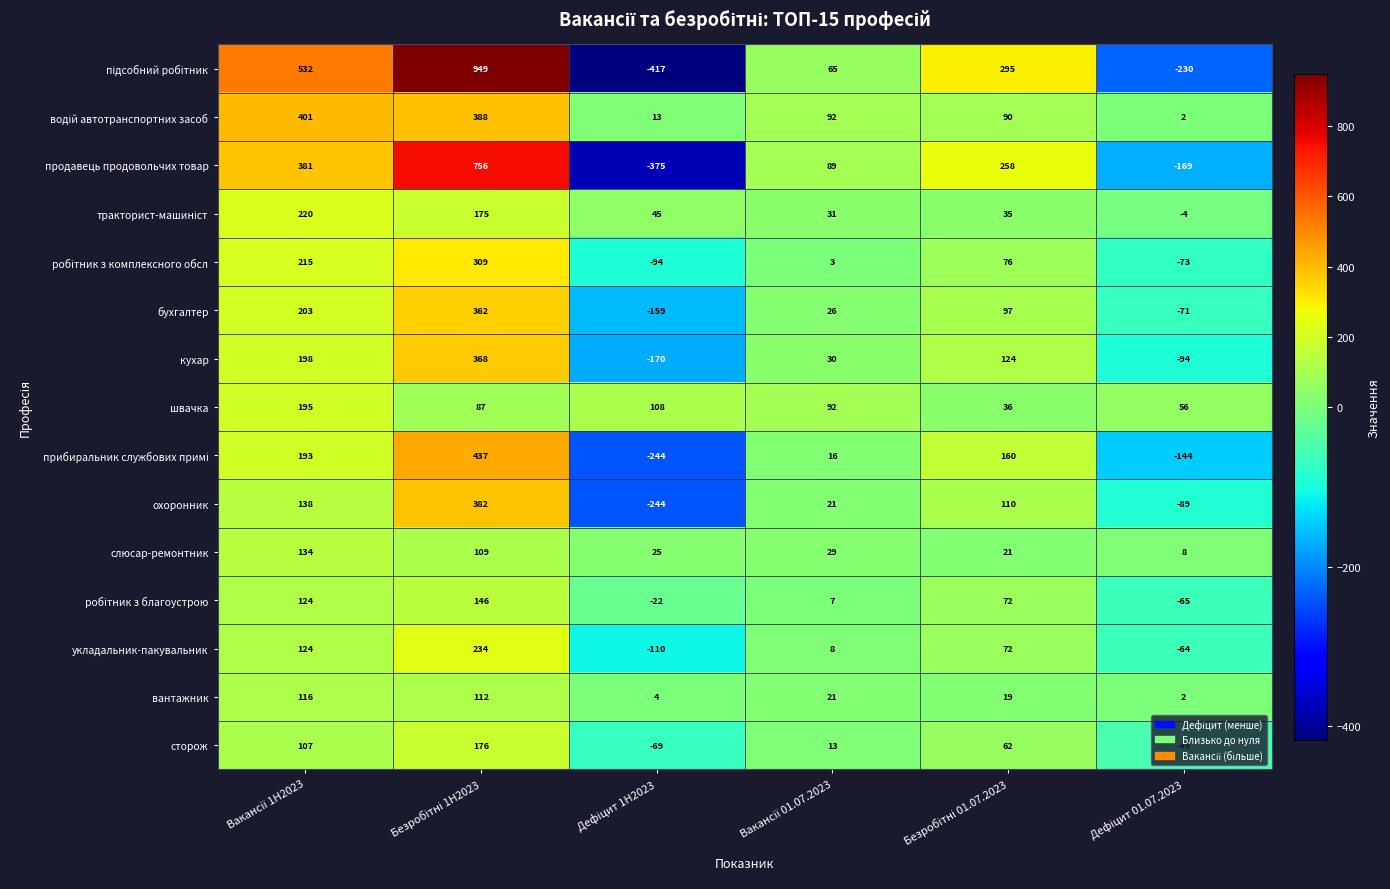

What is the sum of all бухгалтер values?

458